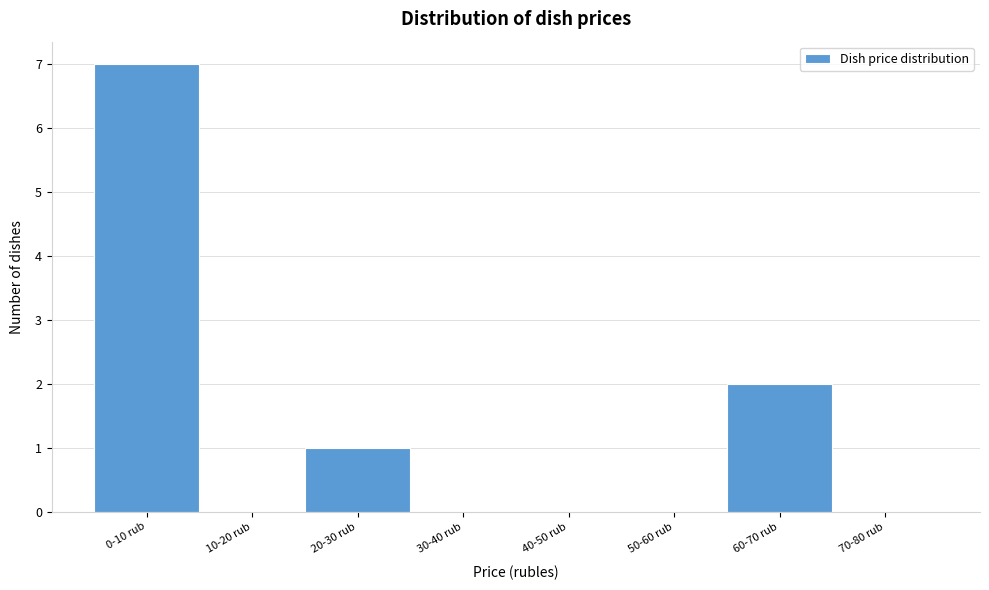

Reading left to right, extract all data points from this chart.

0-10 rub=7	10-20 rub=0	20-30 rub=1	30-40 rub=0	40-50 rub=0	50-60 rub=0	60-70 rub=2	70-80 rub=0